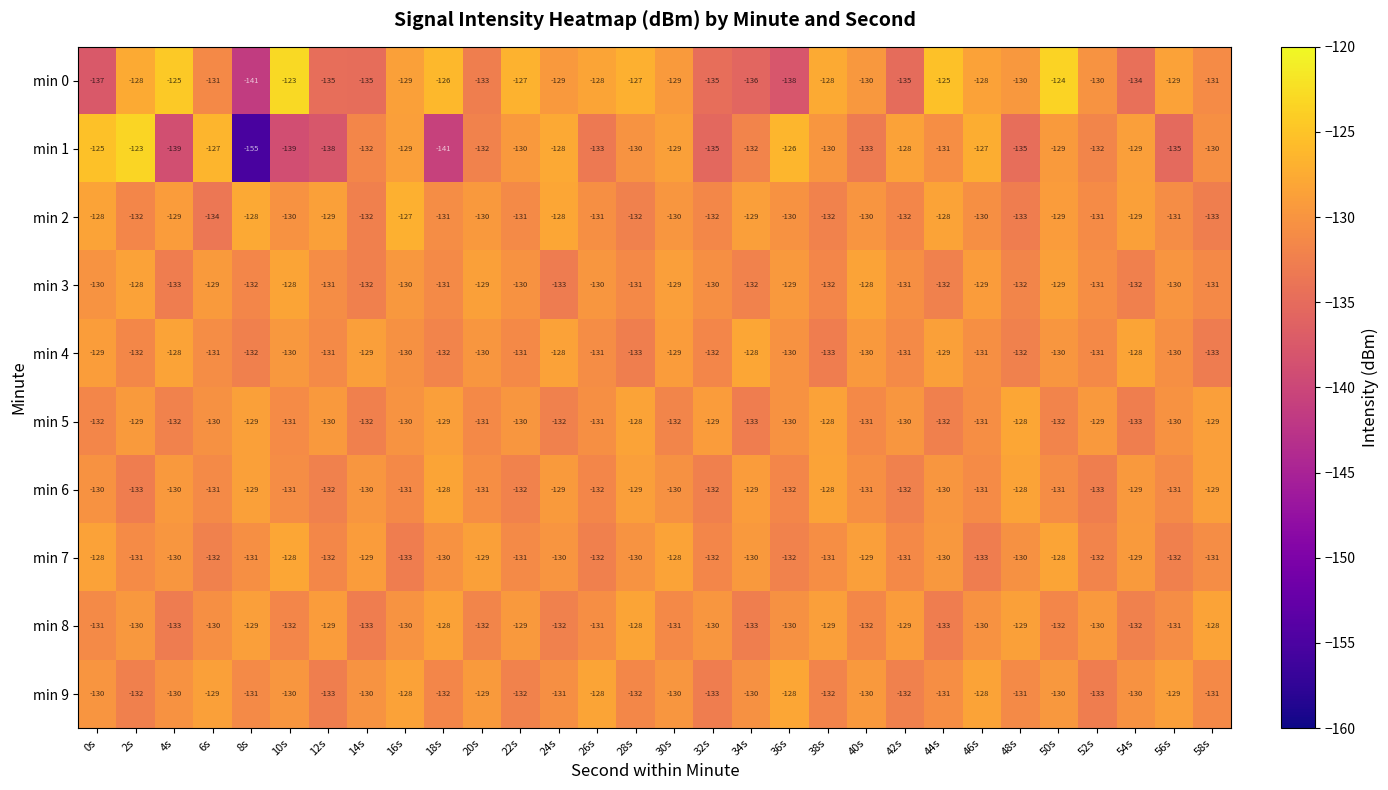

What is the highest value of the min 7 series?

-128